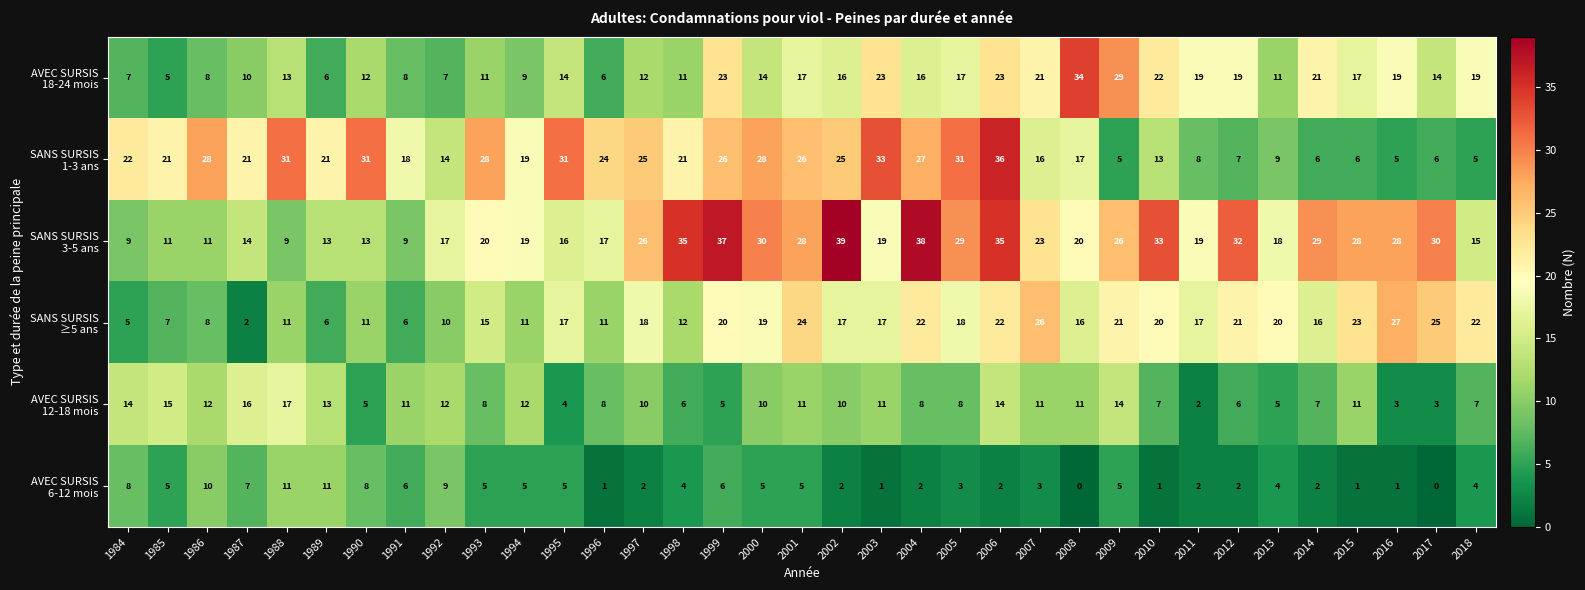

What is the difference between the highest and lowest values at 1992?

10